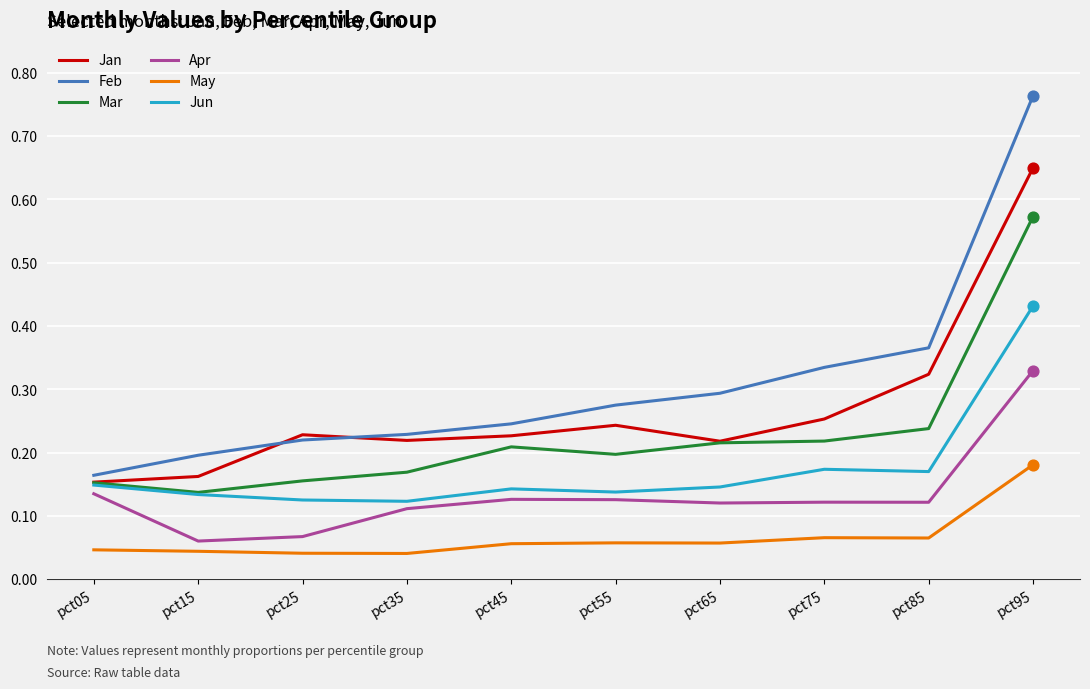

What is the total value across all series at pct95?

2.9